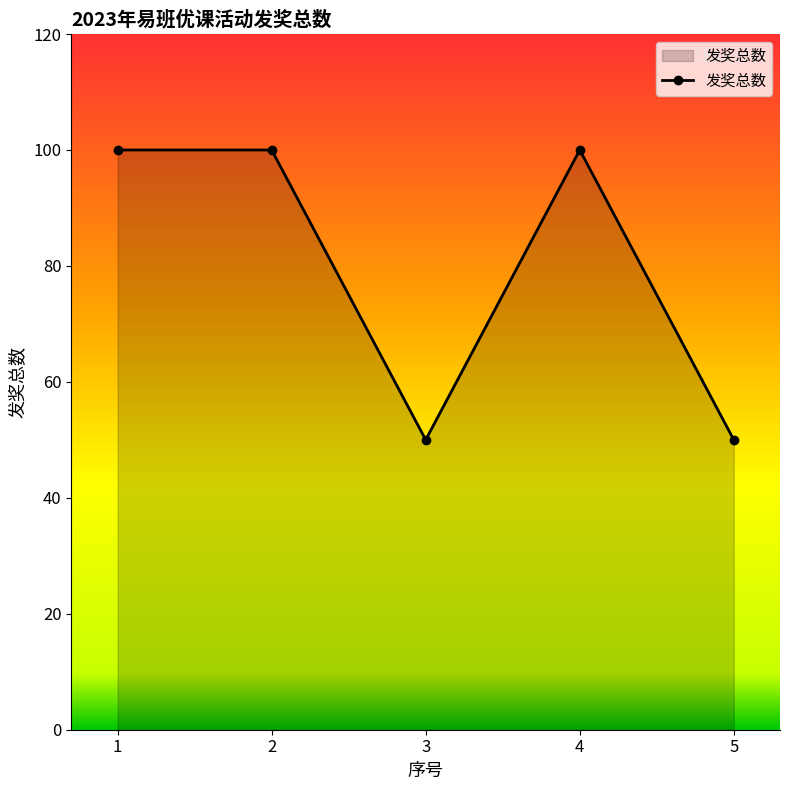

What is the change in value from 2 to 5?

-50